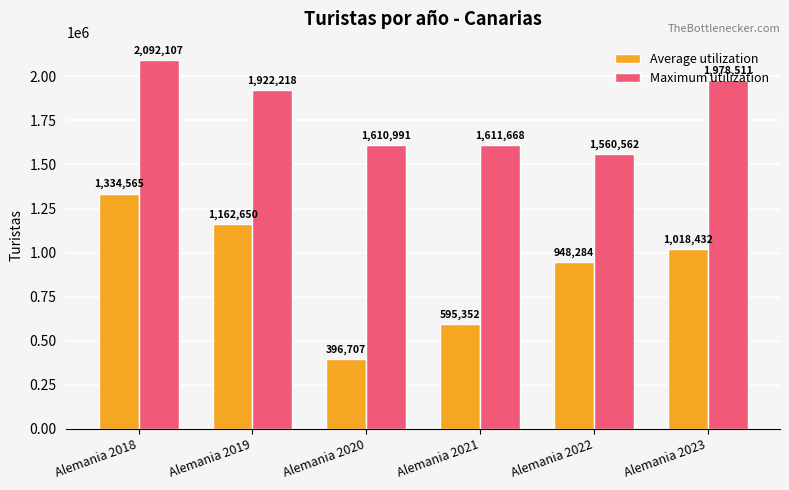

What is the average value of the Average utilization series?

909332